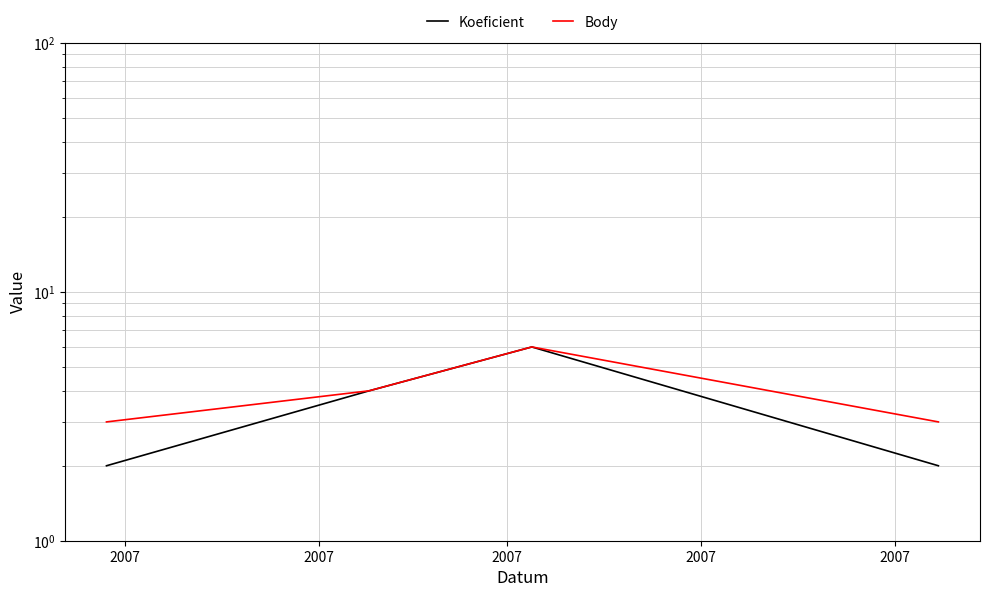

In Koeficient, how many points are higher than both neighbors (excluding endpoints)?

1